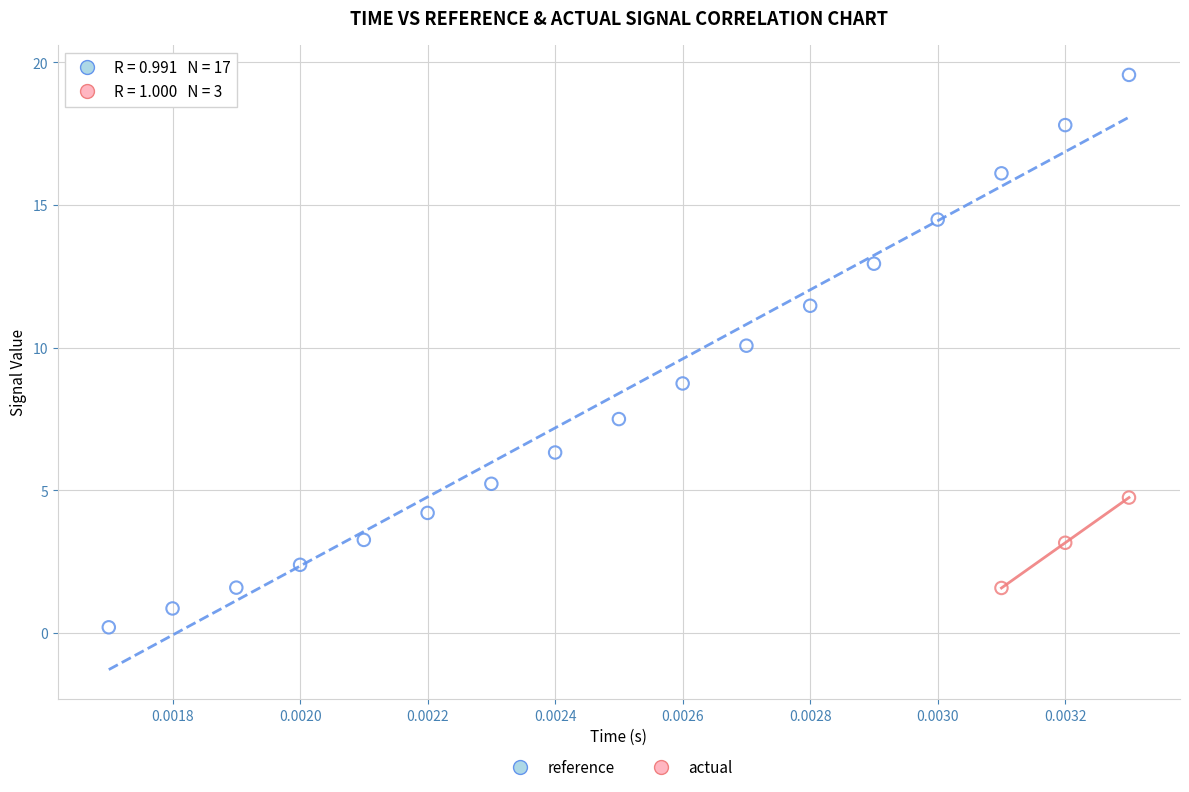

Which series reaches the minimum Y coordinate?

reference